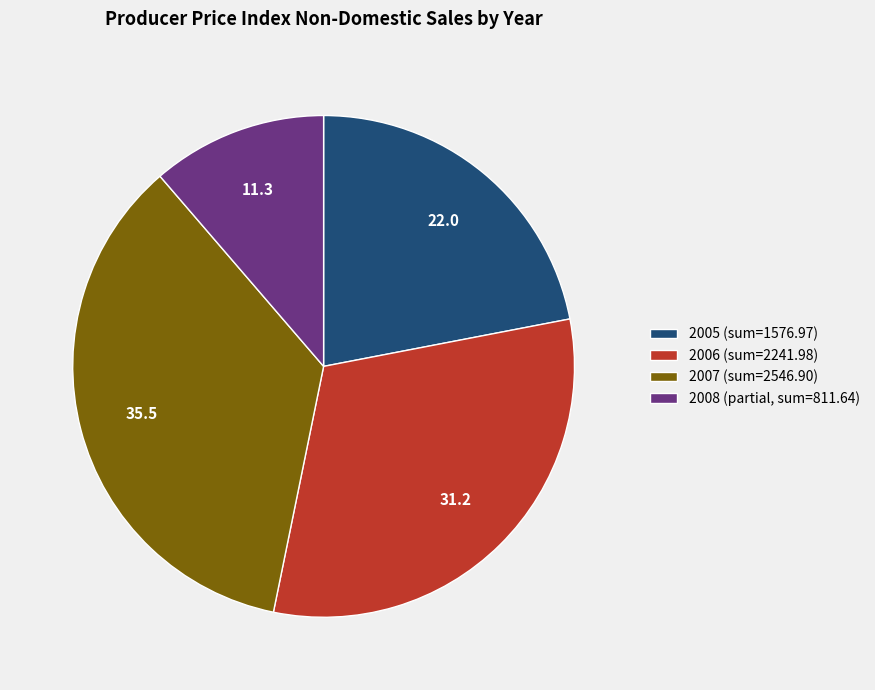

Count the number of slices in the pie.

4